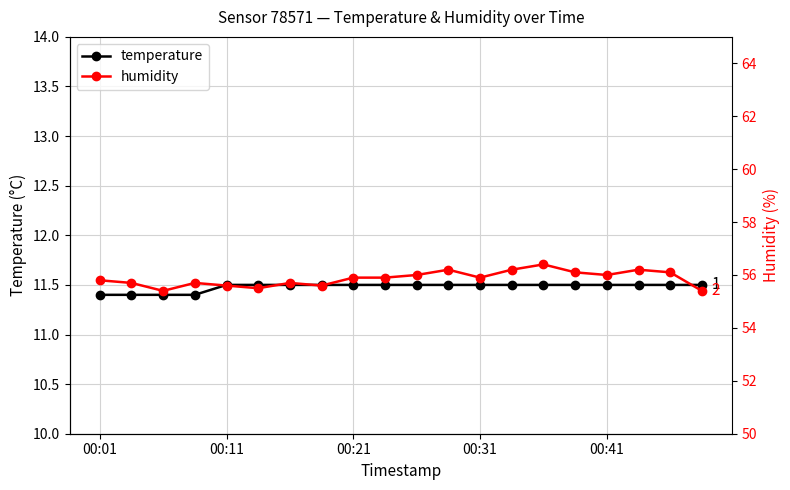

At 7, list the series in order from largest to smallest.

humidity, temperature